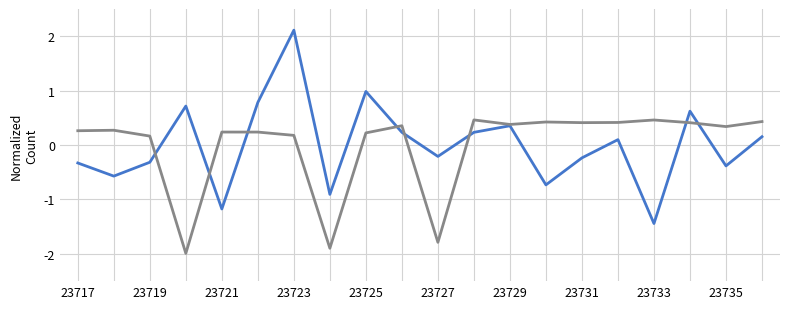

Does the chart display data point markers on the line(s)?

No